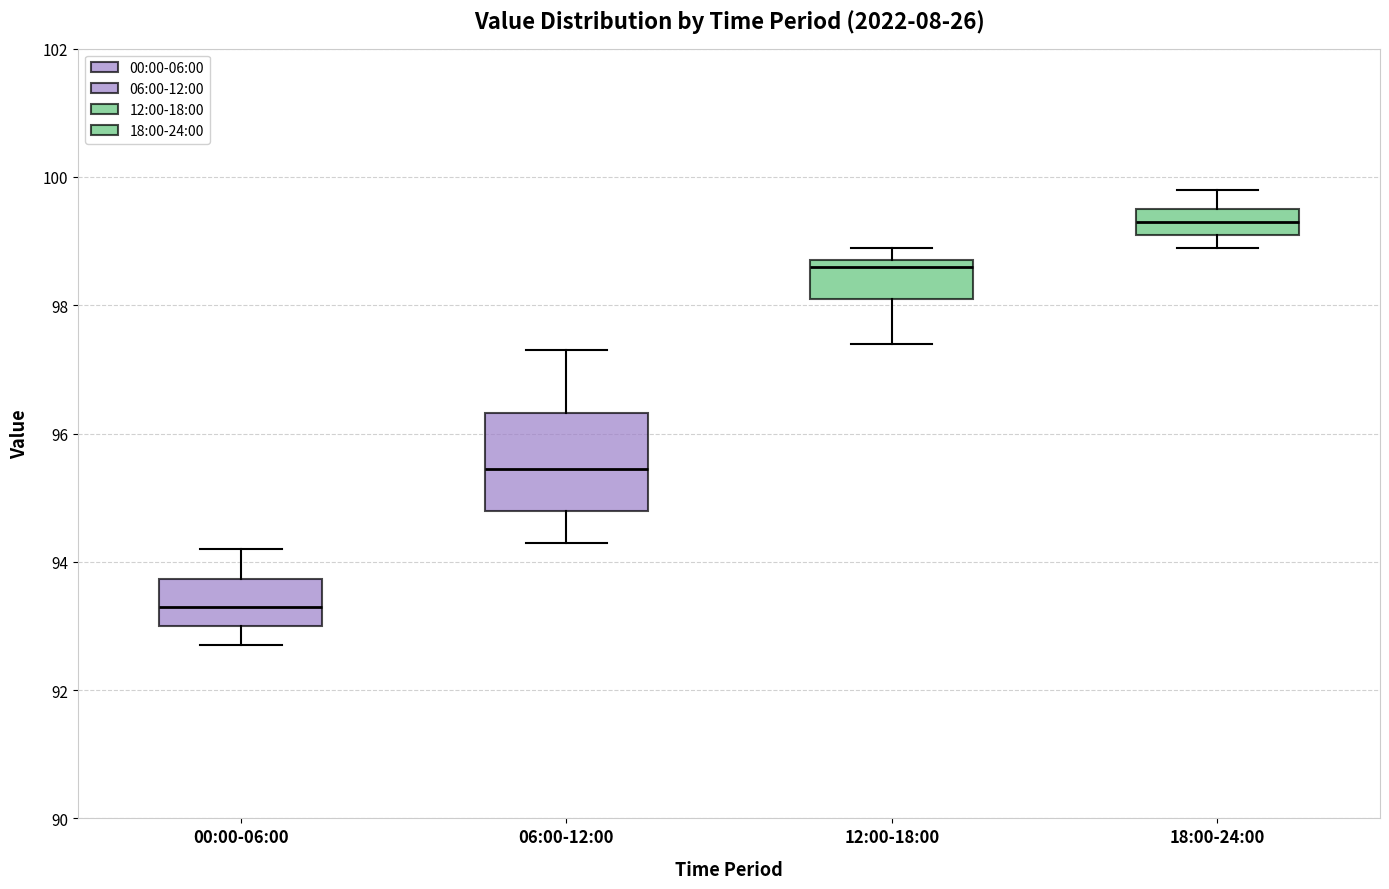

Where does the lower whisker of the box for 12:00-18:00 end on the y-axis? The values are not printed on the chart, so give them approximately, as read against the axis.

97.4